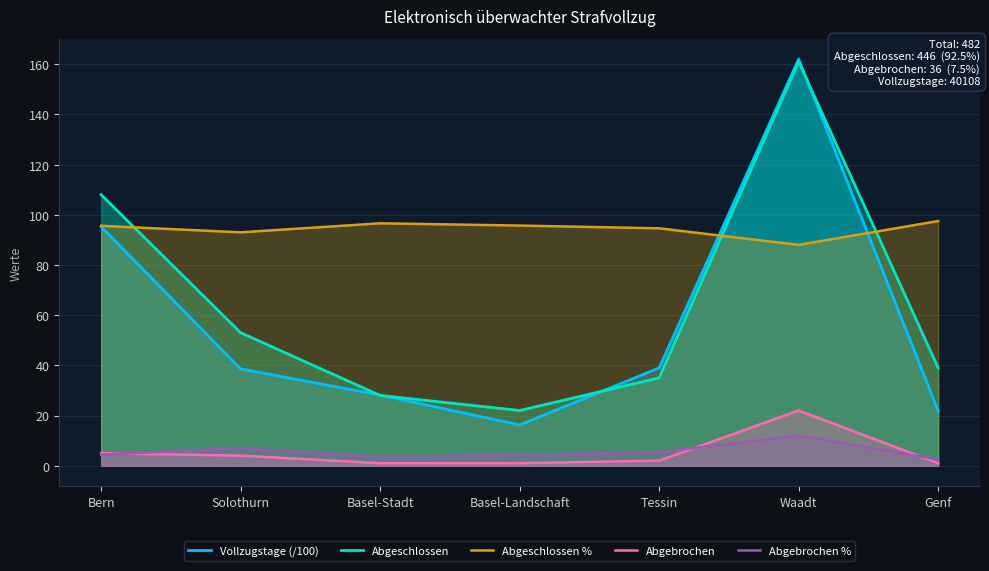

What position from the right is Solothurn?

6